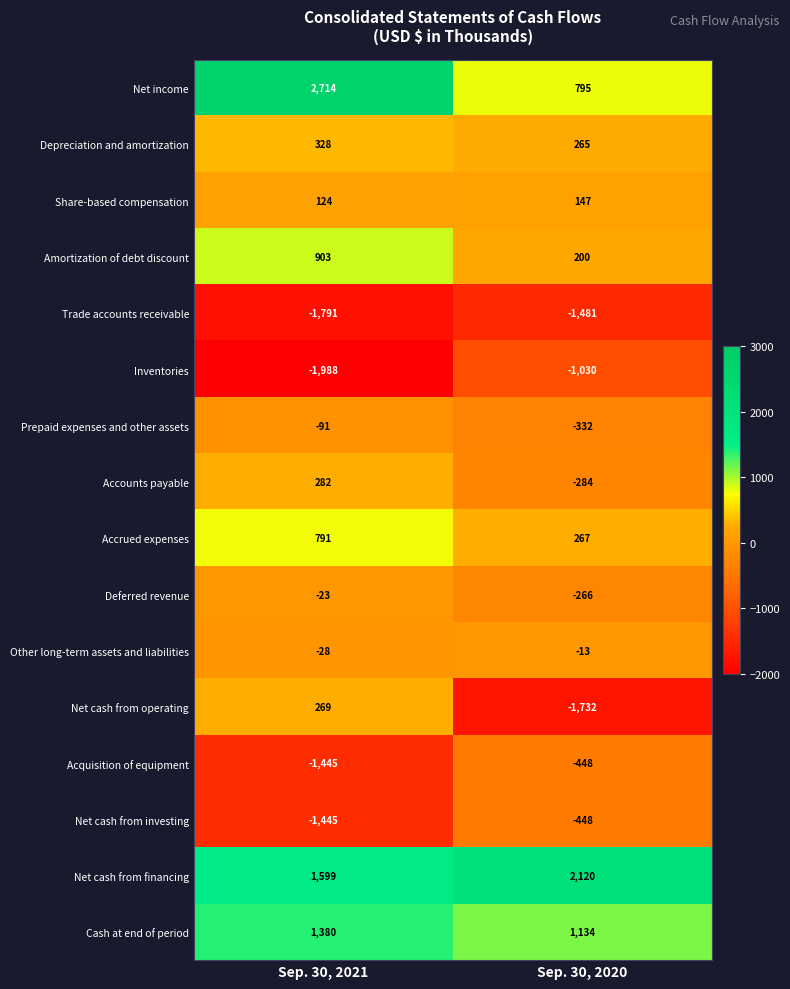

Count the number of categories in the chart.

2